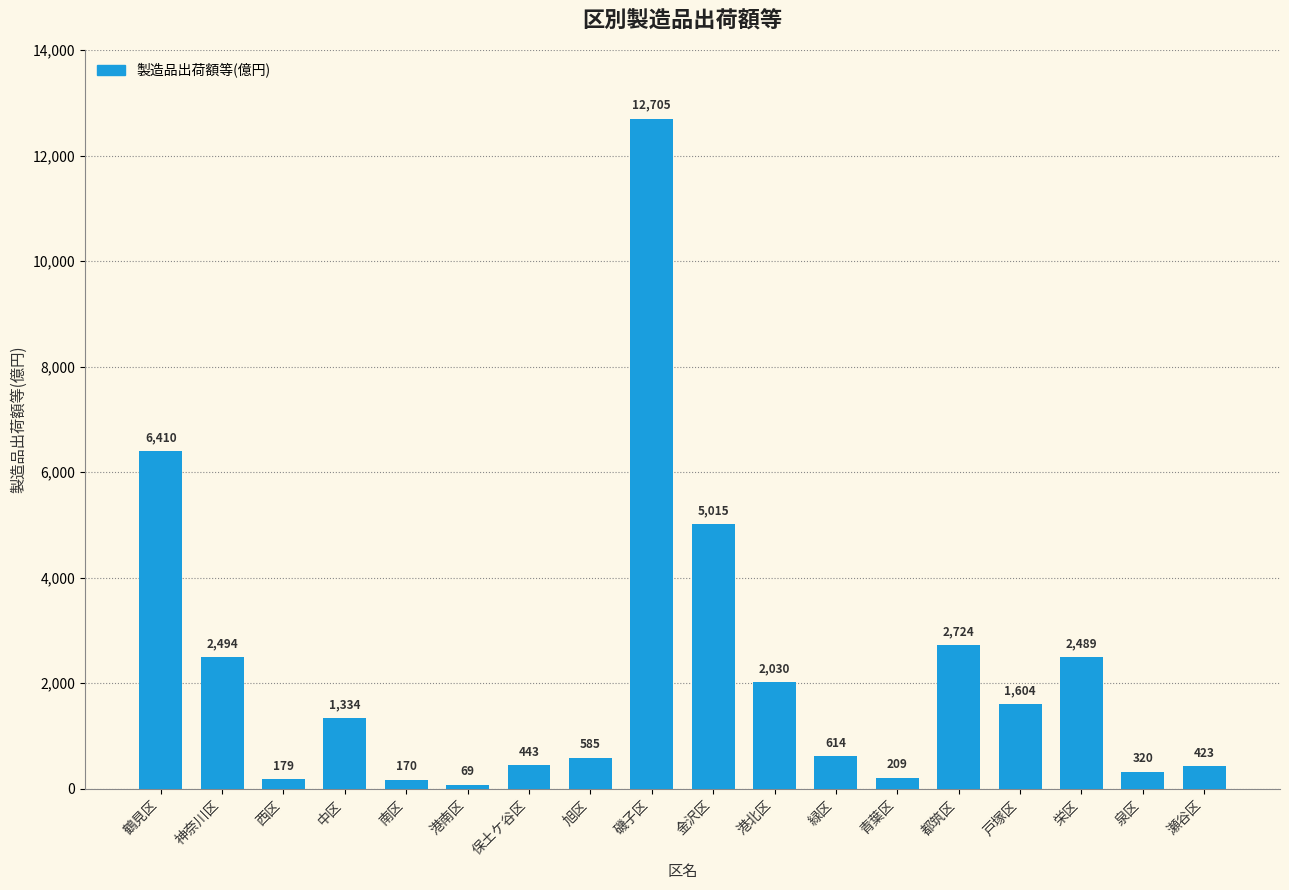

Where is the data nearest to the value 6387?

鶴見区